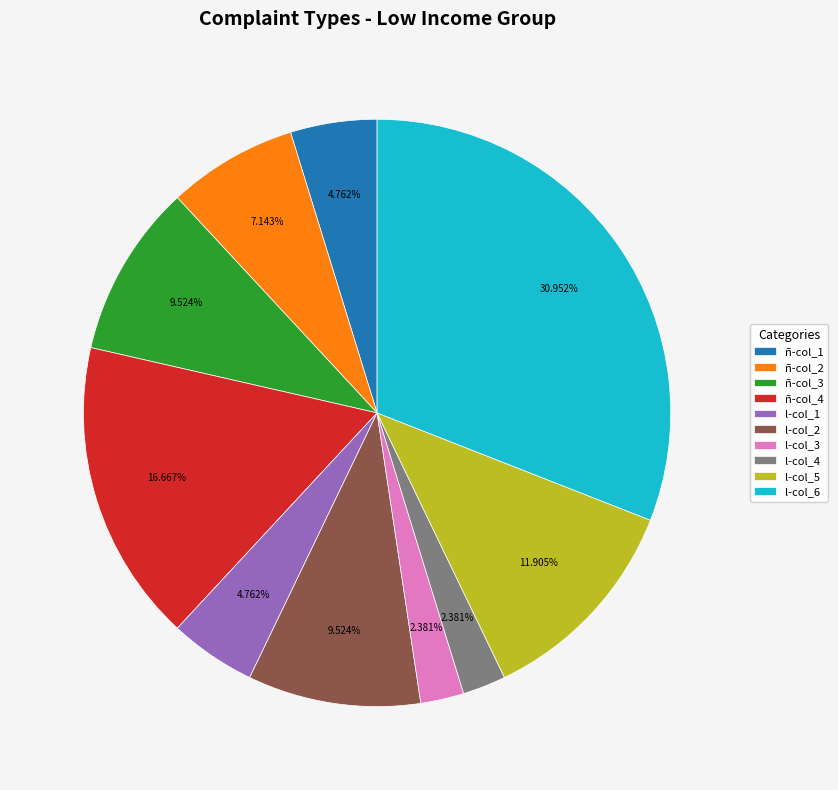

Does l-col_5 represent more than half of the total?

No